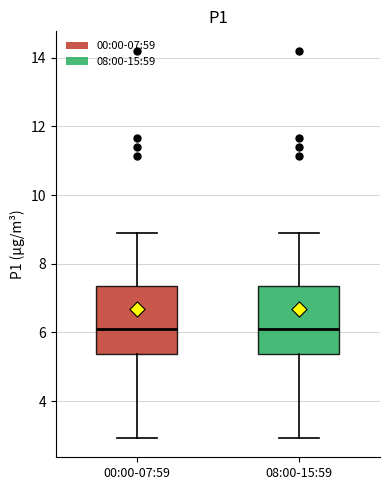

Reading left to right, read every box against the y-axis: the position of its median line, the range the box covers, and the ends of its whiskers. The values are not printed on the chart, so give them approximately, as read against the axis.

00:00-07:59: median 6.2, box 5.4 to 7.4, whiskers 3.0 to 9.0
08:00-15:59: median 6.2, box 5.4 to 7.4, whiskers 3.0 to 9.0